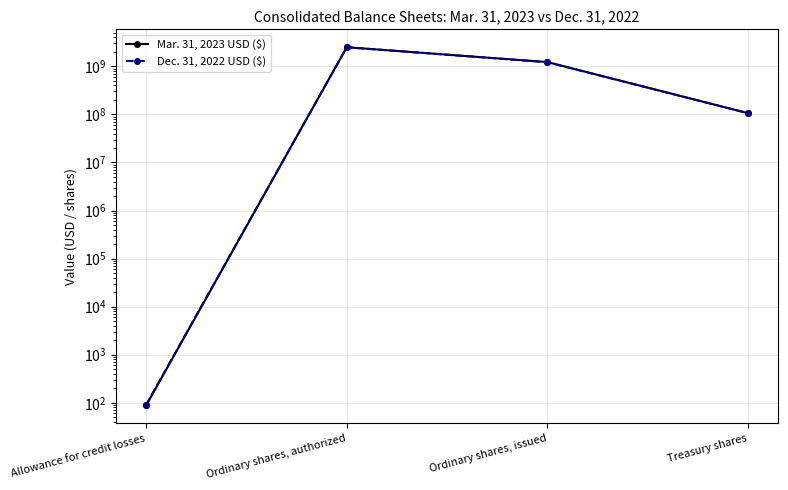

What is the label of the 3rd point from the left?

Ordinary shares, issued